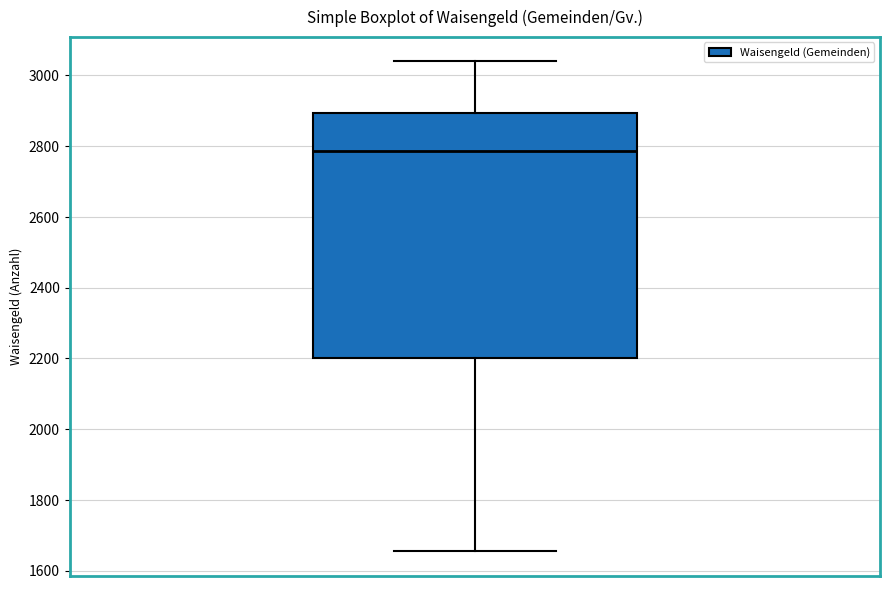

Where does the median line of the box sit on the y-axis? The values are not printed on the chart, so give them approximately, as read against the axis.

2780